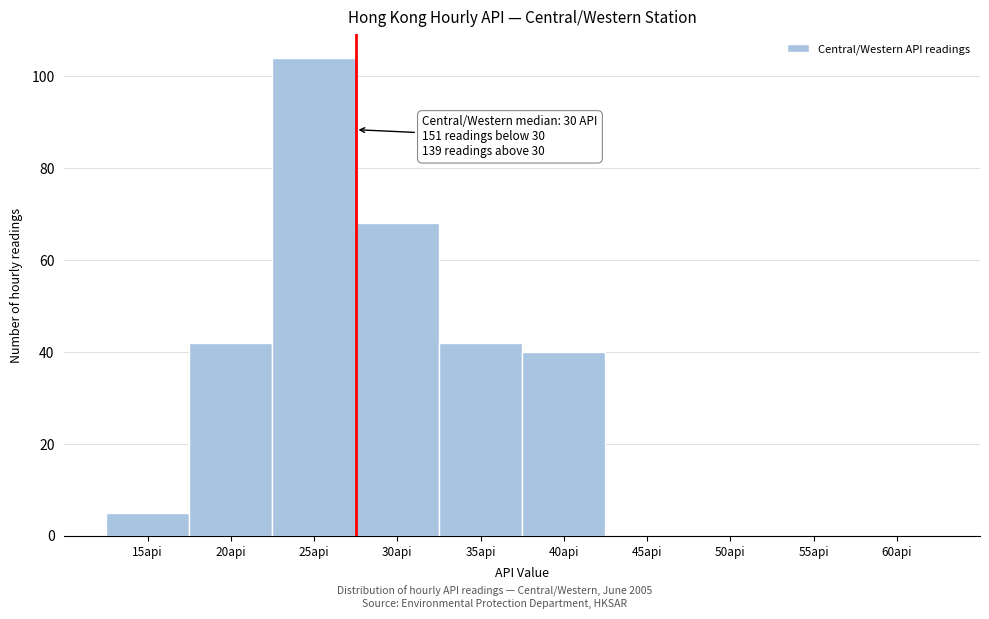

Reading left to right, what are all the values shown in this chart?

15api=5	20api=42	25api=104	30api=68	35api=42	40api=40	45api=0	50api=0	55api=0	60api=0